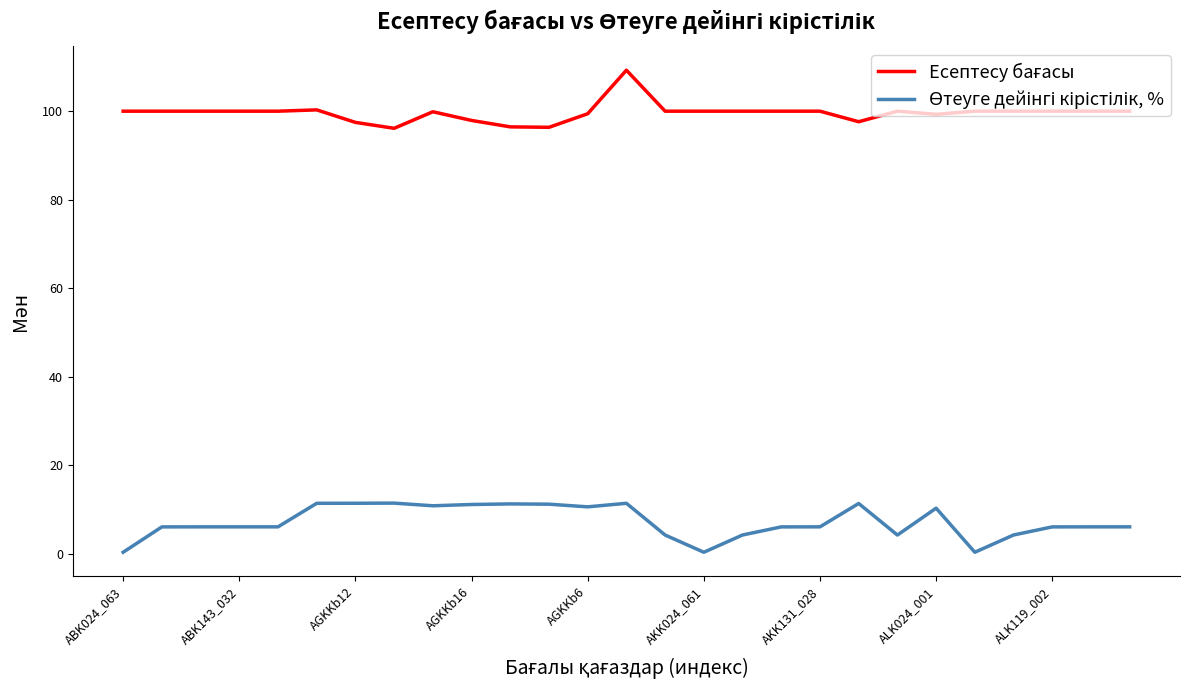

Does the chart have visible grid lines?

No